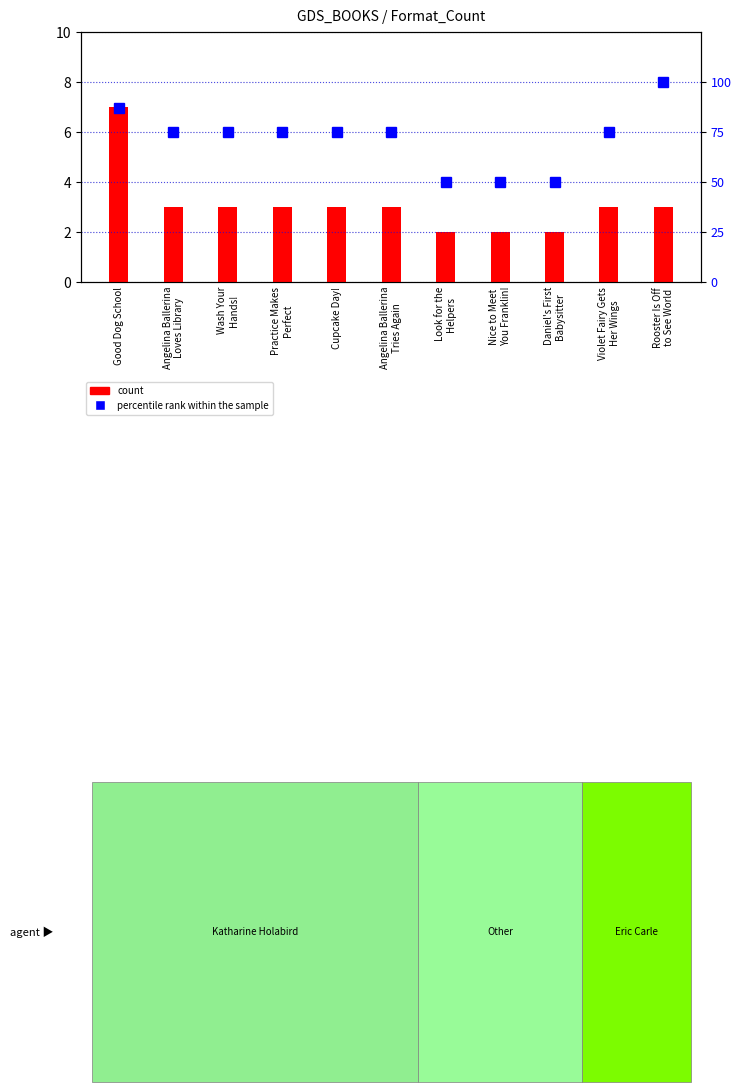

How many groups of bars are there?

11